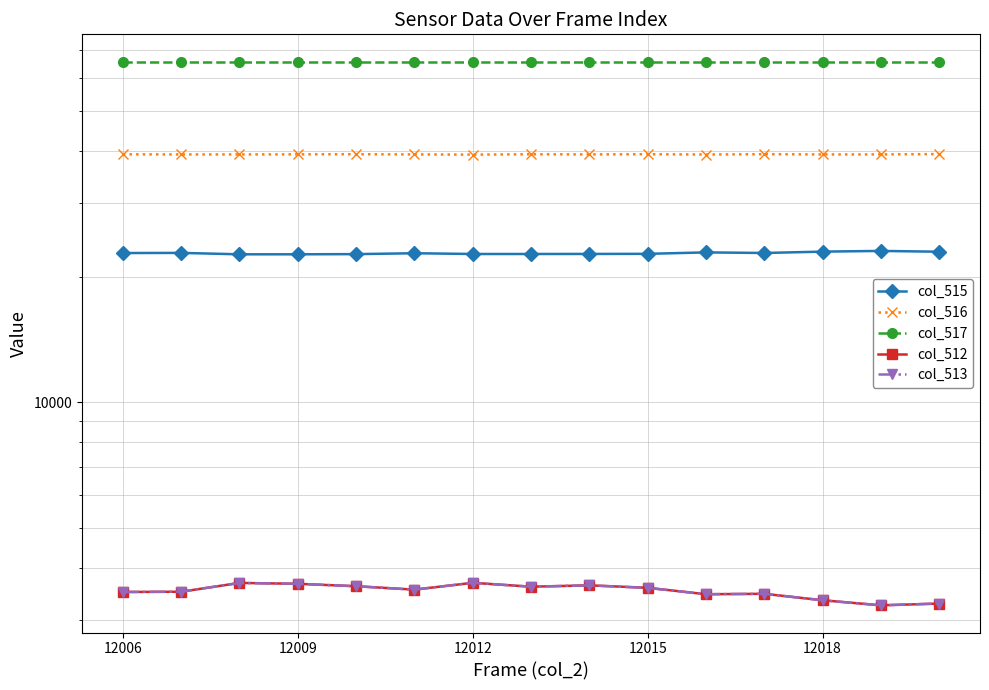

What is the value of the col_516 point at the 9th from the left?

39244